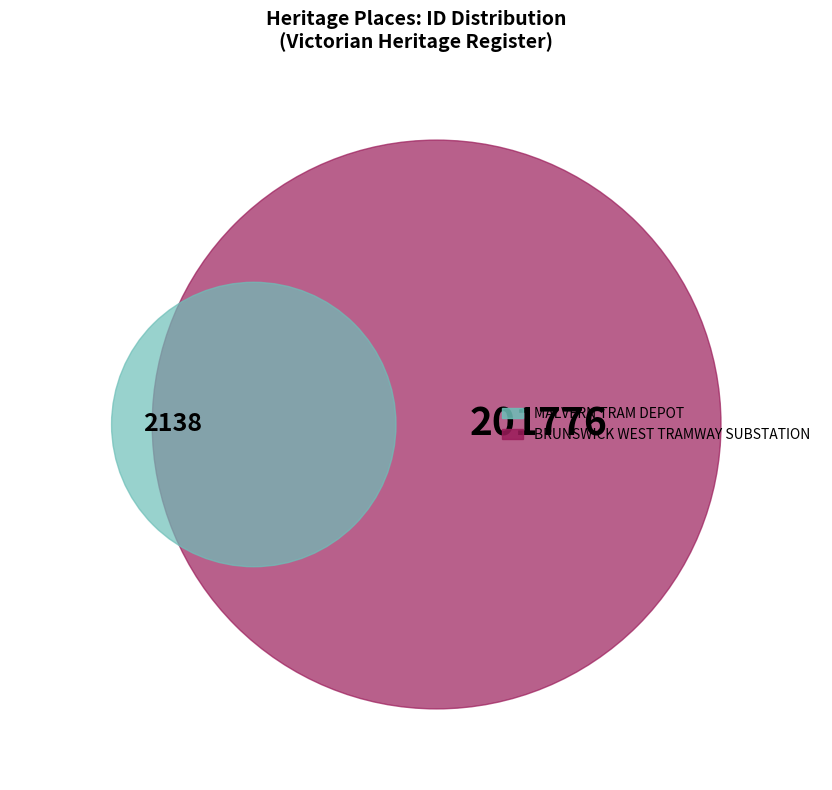

What is the change in value from MALVERN TRAM DEPOT to BRUNSWICK WEST TRAMWAY SUBSTATION?

+199638